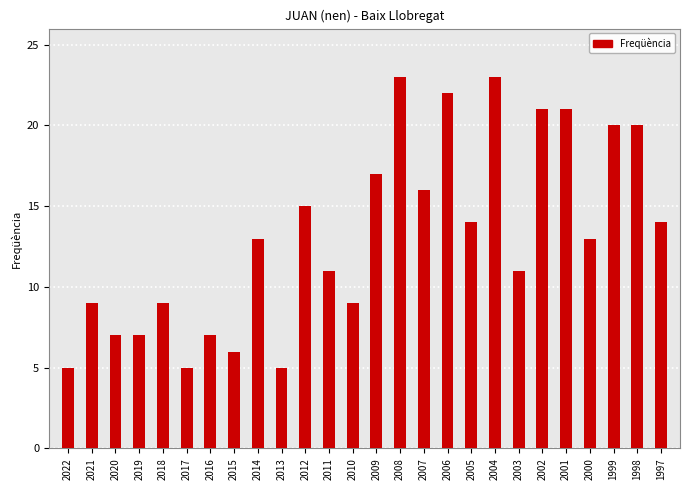

Reading left to right, what are all the values shown in this chart?

2022=5	2021=9	2020=7	2019=7	2018=9	2017=5	2016=7	2015=6	2014=13	2013=5	2012=15	2011=11	2010=9	2009=17	2008=23	2007=16	2006=22	2005=14	2004=23	2003=11	2002=21	2001=21	2000=13	1999=20	1998=20	1997=14